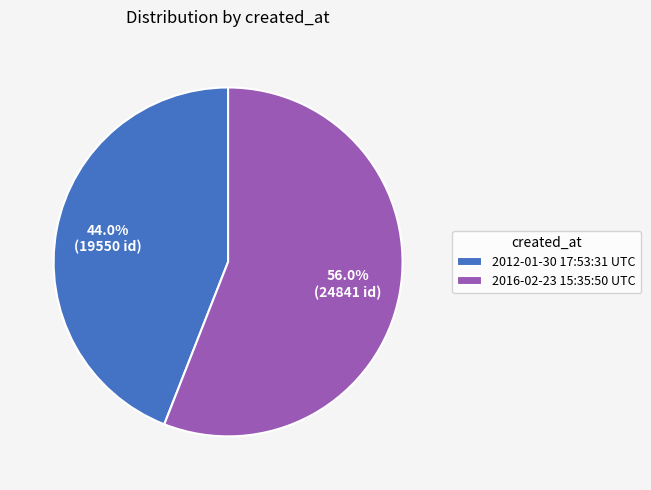

How many slices are in this pie chart?

2